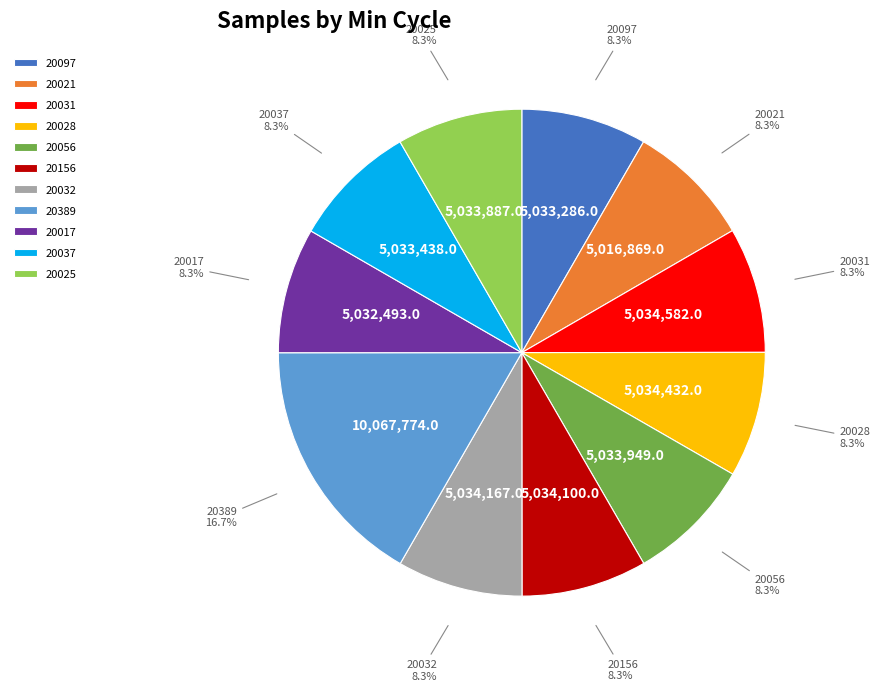

To the nearest percent, what portion does 20028 represent?

8%